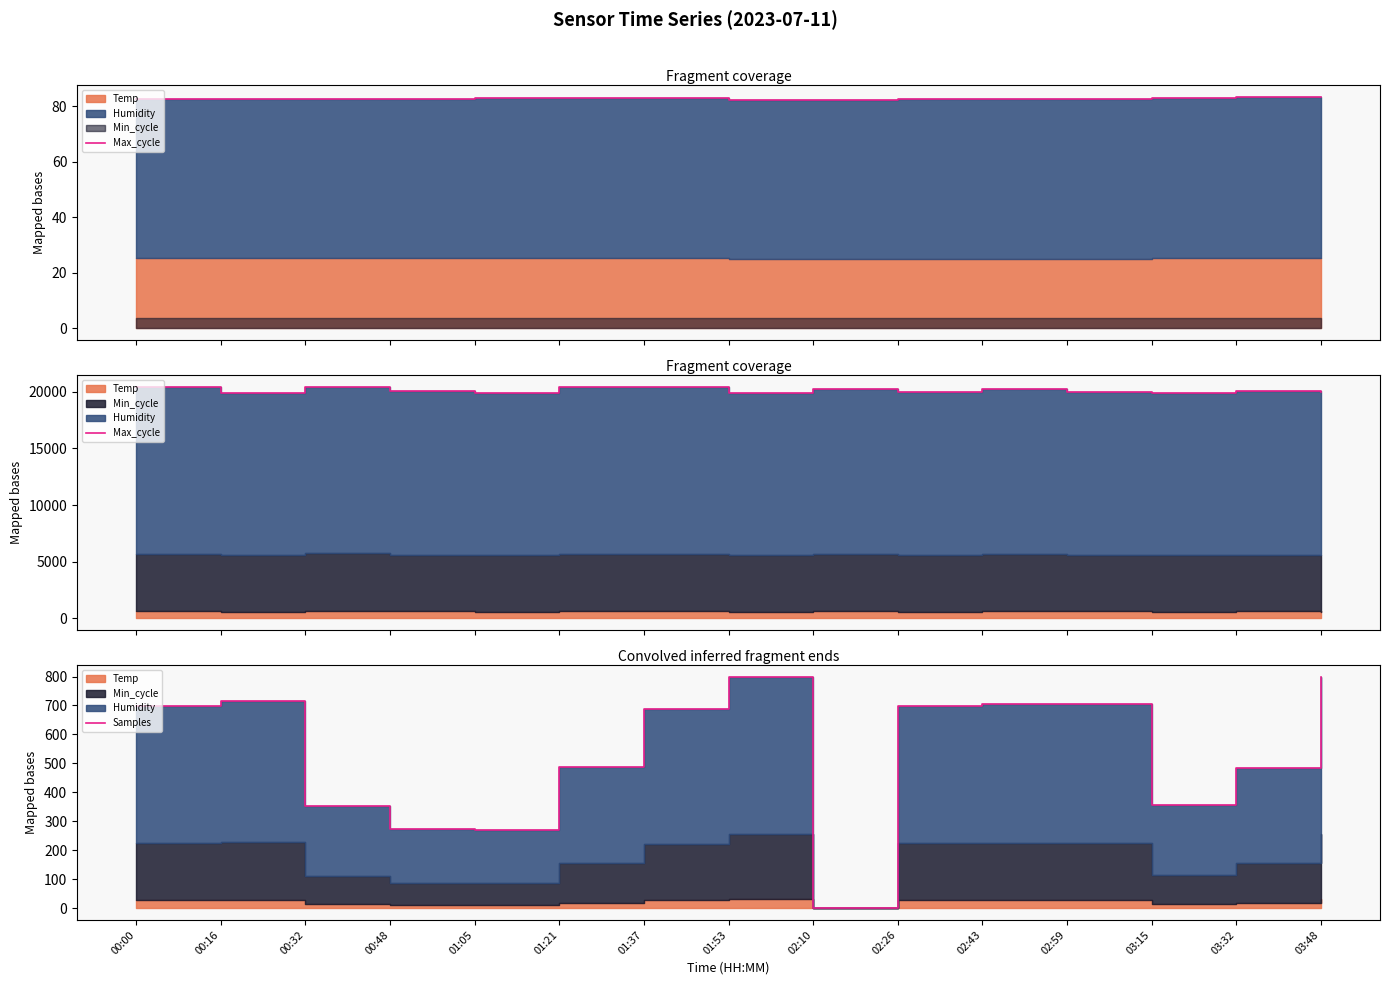

True or false: Samples and Max_cycle cross at least once.

False